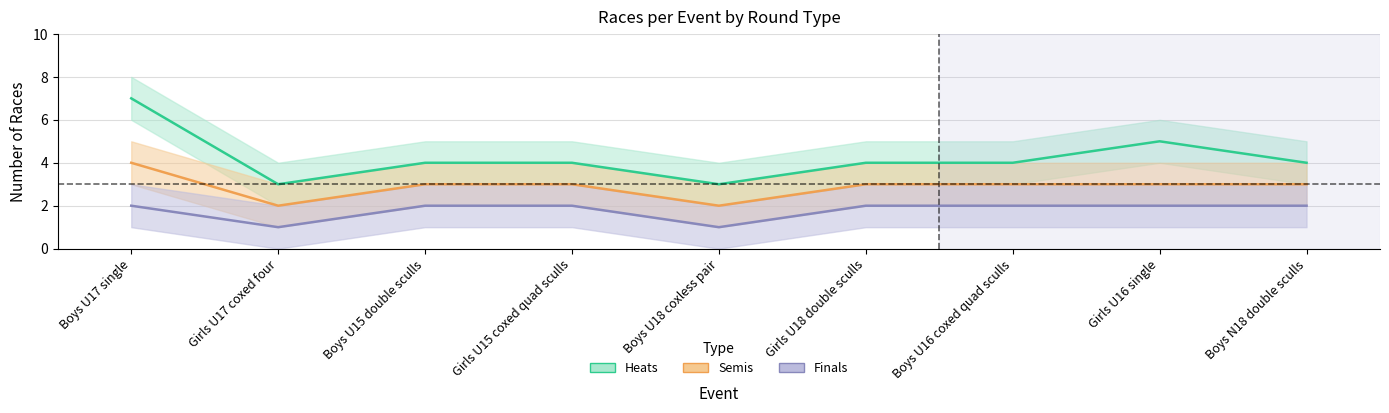

At Boys U16 coxed quad sculls, list the series in order from largest to smallest.

Heats, Semis, Finals